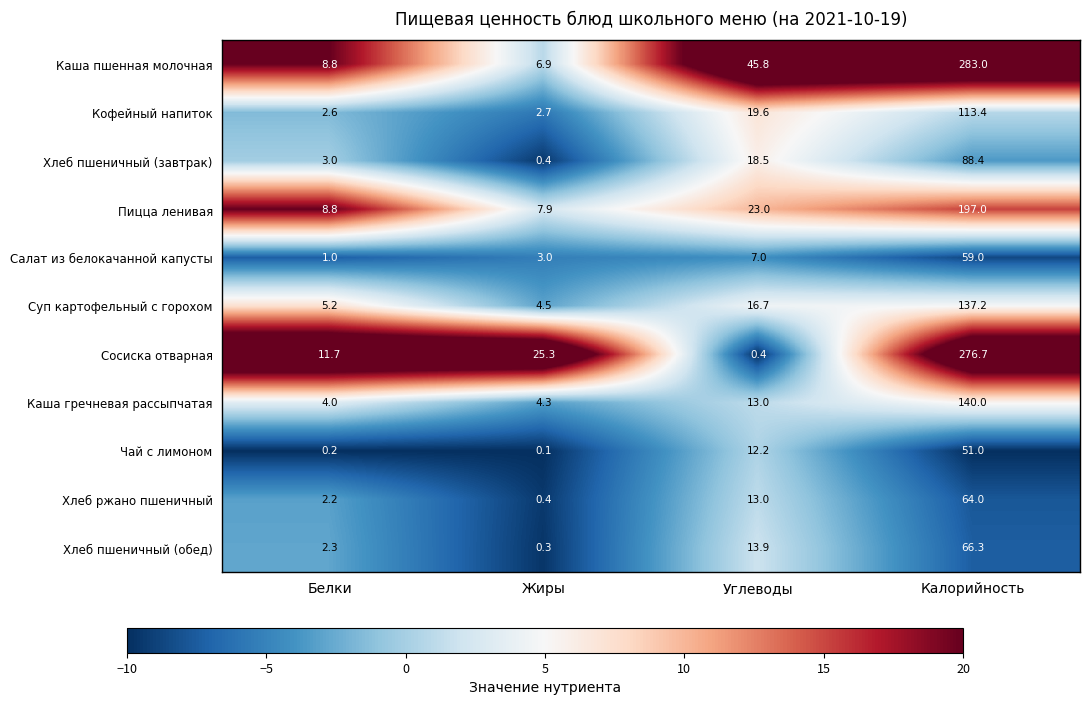

At which label does Хлеб пшеничный (завтрак) reach its peak?

Калорийность